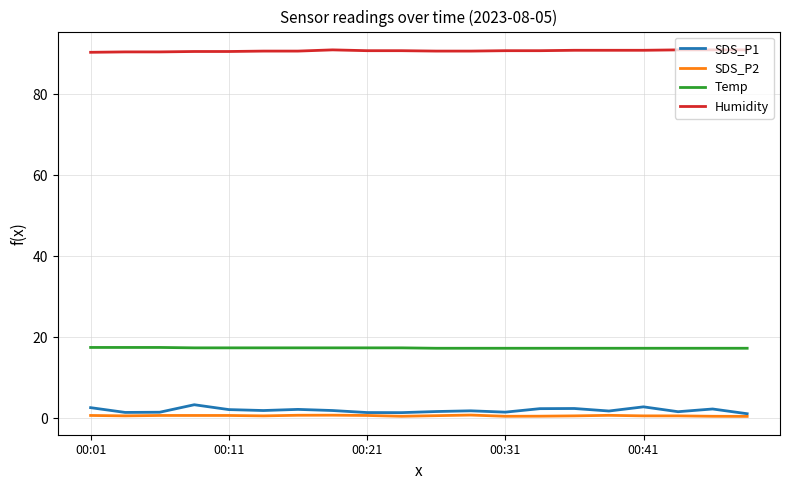

What are all the series names shown in the legend?

SDS_P1, SDS_P2, Temp, Humidity